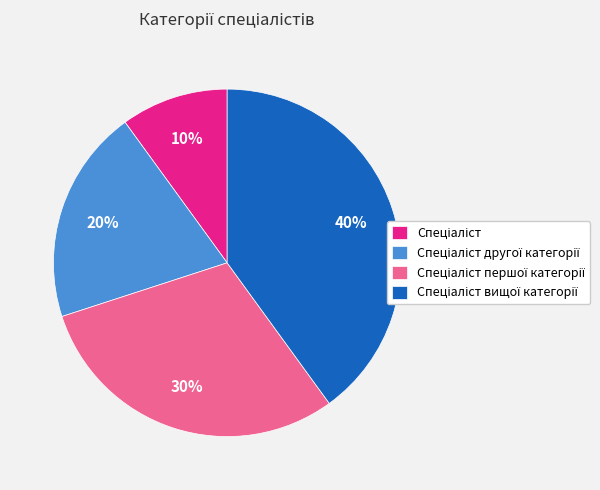

How many slices are in this pie chart?

4